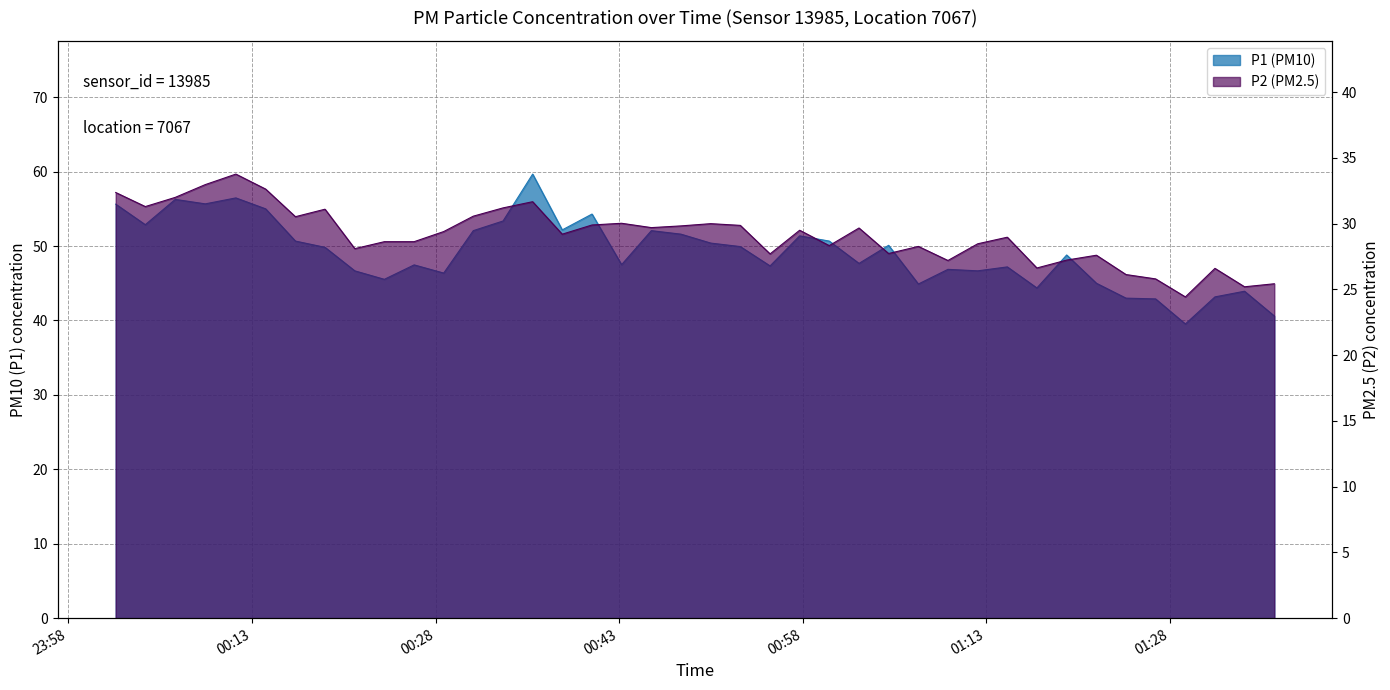

At which category does P2 reach its first local peak?

2024-02-28T00:11:41